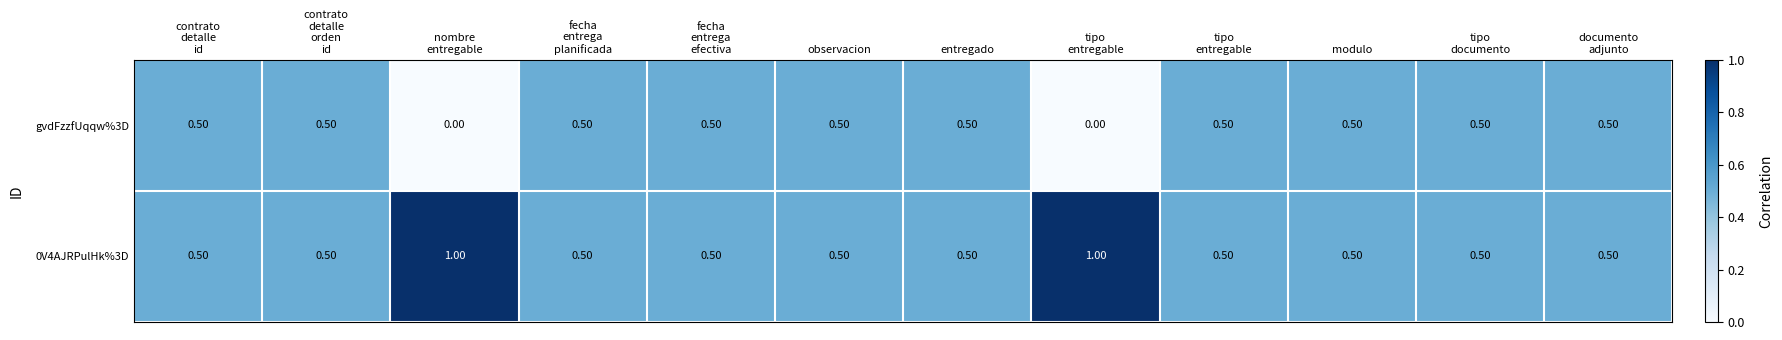

What is the sum of all gvdFzzfUqqw%3D values?

5.0